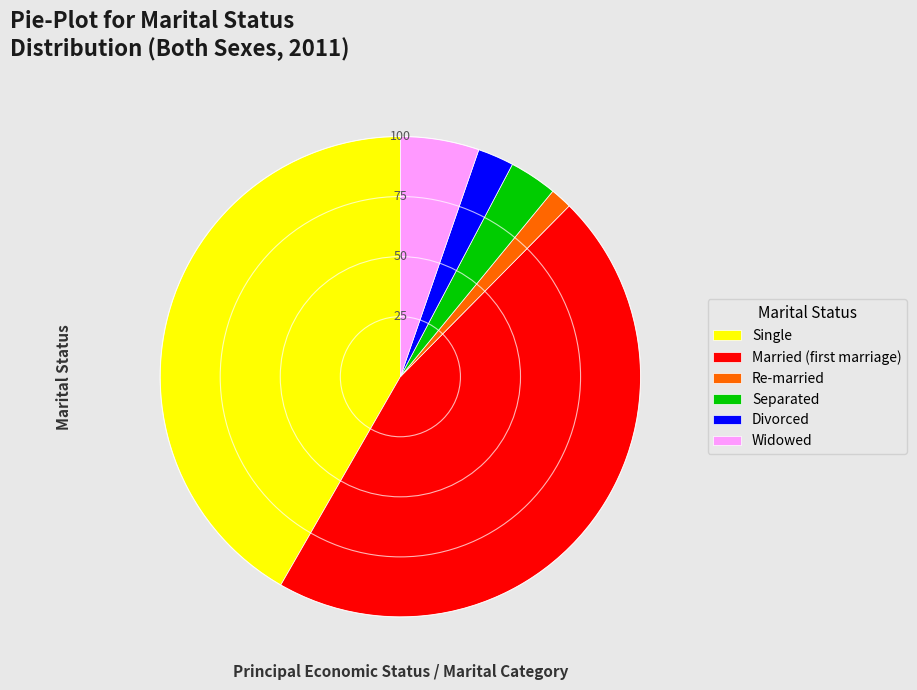

Is there any slice that represents more than half of the pie?

No